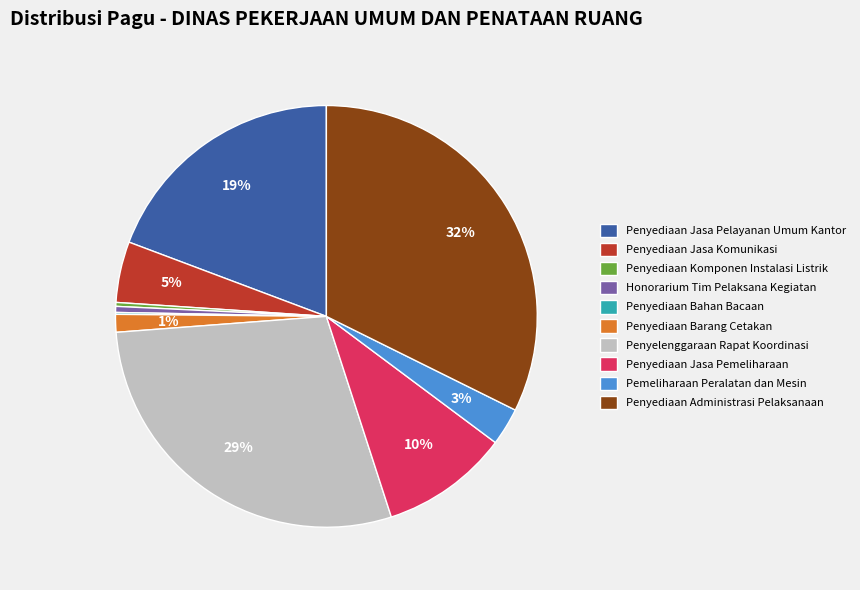

What is the largest slice in the pie chart?

Penyediaan Administrasi Pelaksanaan